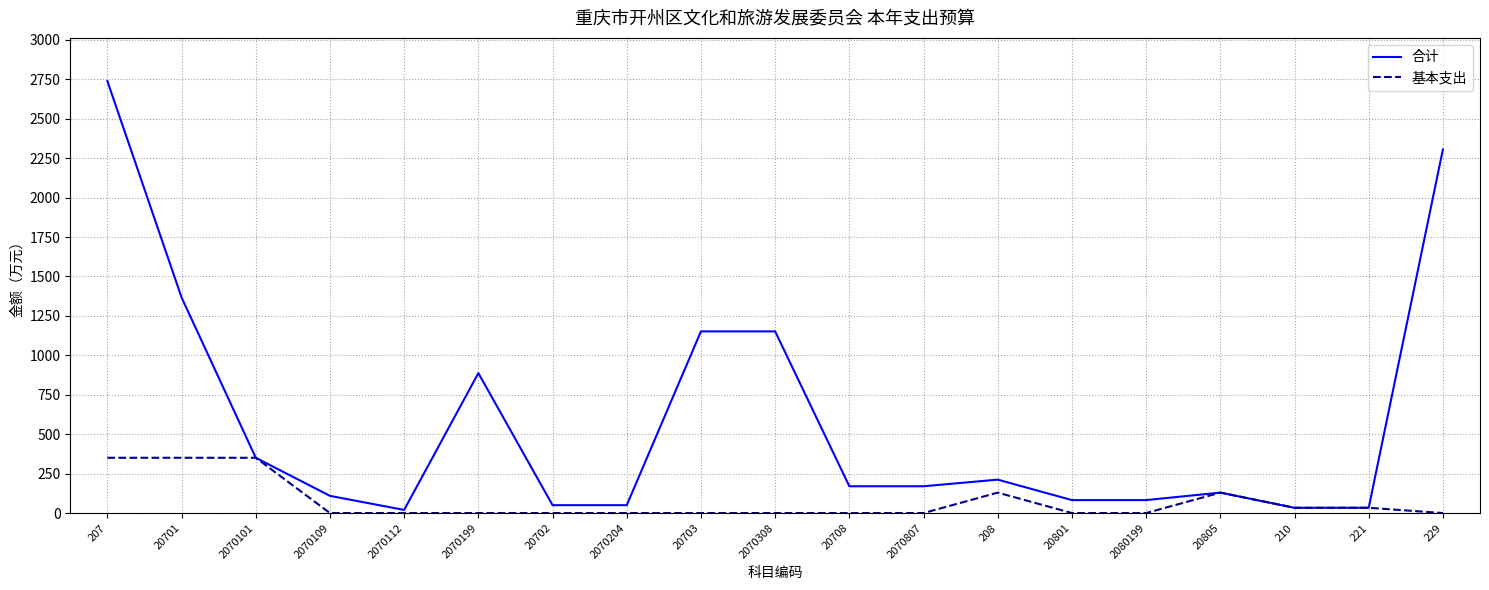

Is it true that 基本支出 equals -209.4 at 20703?

False